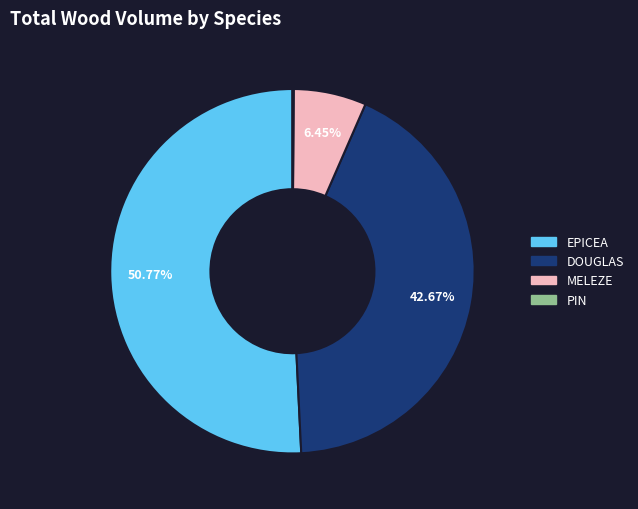

Is there any slice that represents more than half of the pie?

Yes